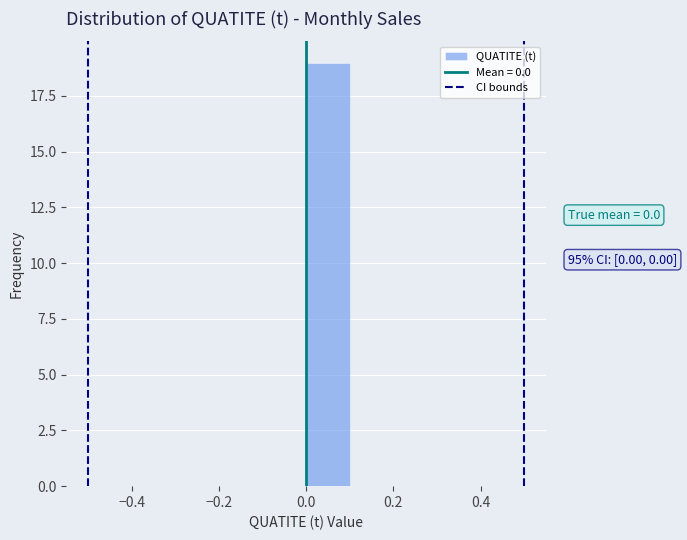

Which range on the x-axis has the tallest bar?

0.0 to 0.1